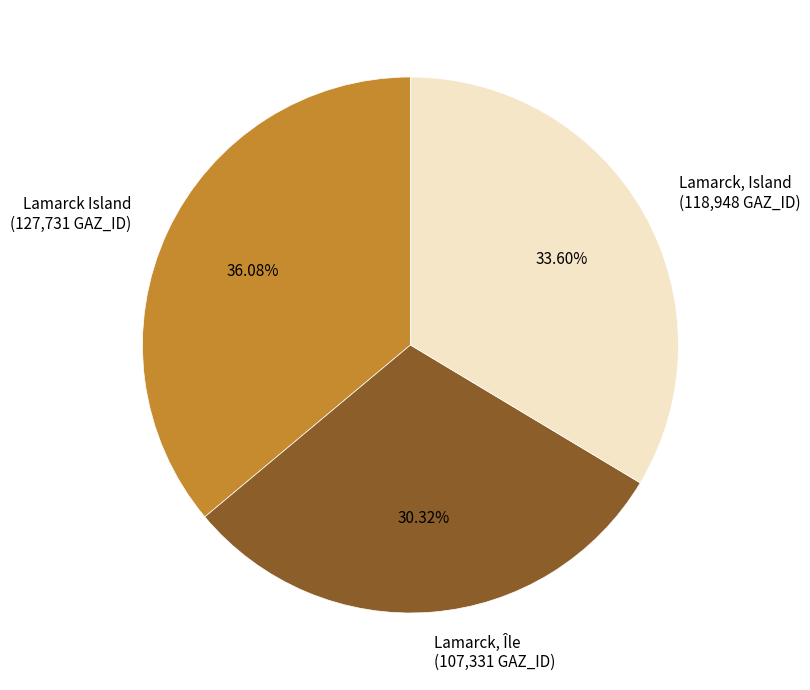

Which slice is the largest?

Lamarck Island